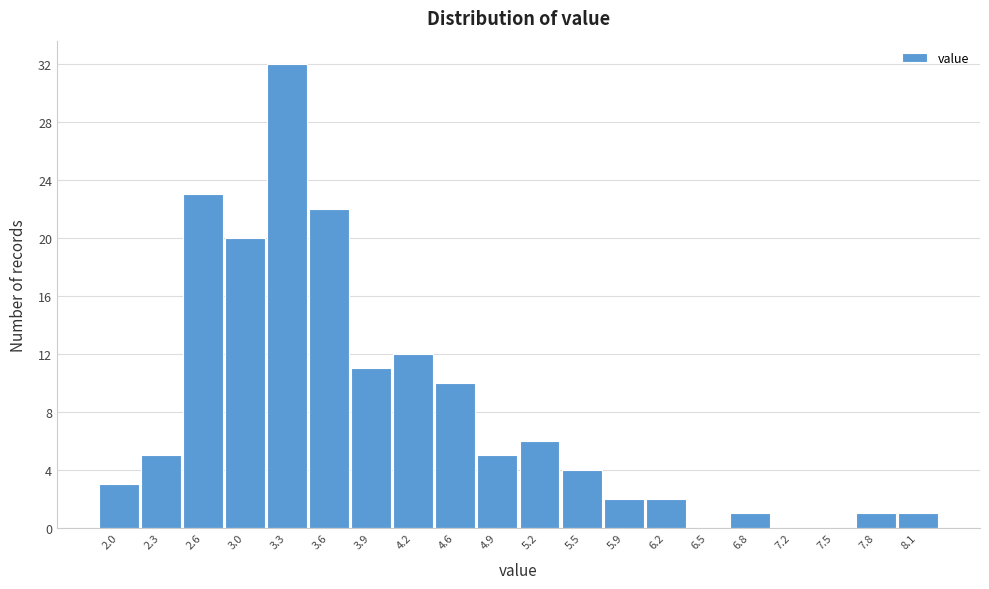

Reading left to right, transcribe all the data shown in this chart.

2.0=3	2.3=5	2.6=23	3.0=20	3.3=32	3.6=22	3.9=11	4.2=12	4.6=10	4.9=5	5.2=6	5.5=4	5.9=2	6.2=2	6.5=0	6.8=1	7.2=0	7.5=0	7.8=1	8.1=1